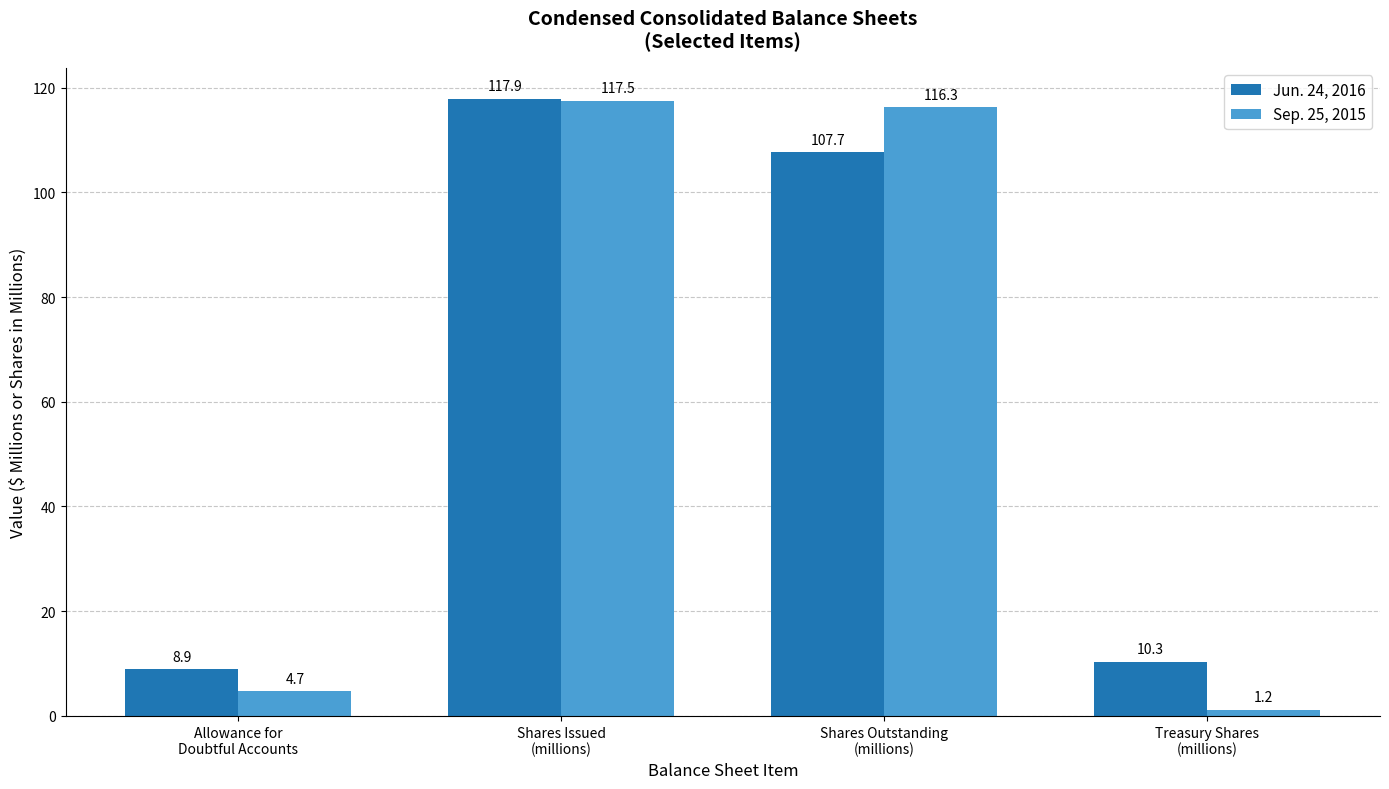

Which category has the lowest value in the Sep. 25, 2015 series?

Treasury Shares
(millions)